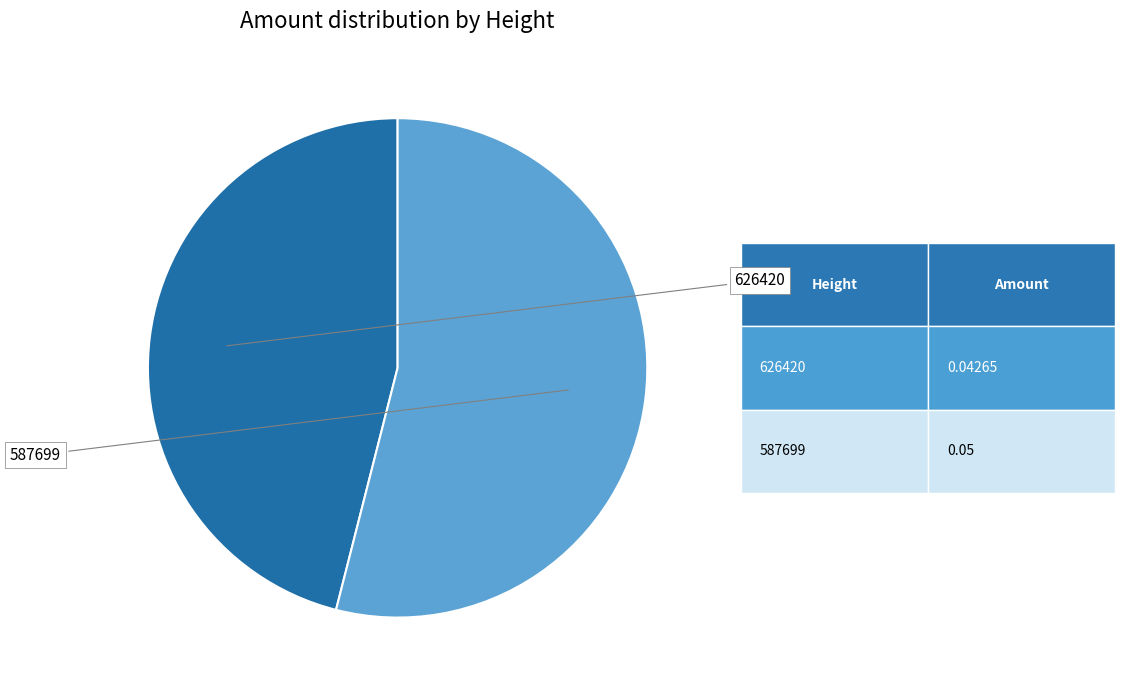

Is there a majority slice in this chart?

Yes